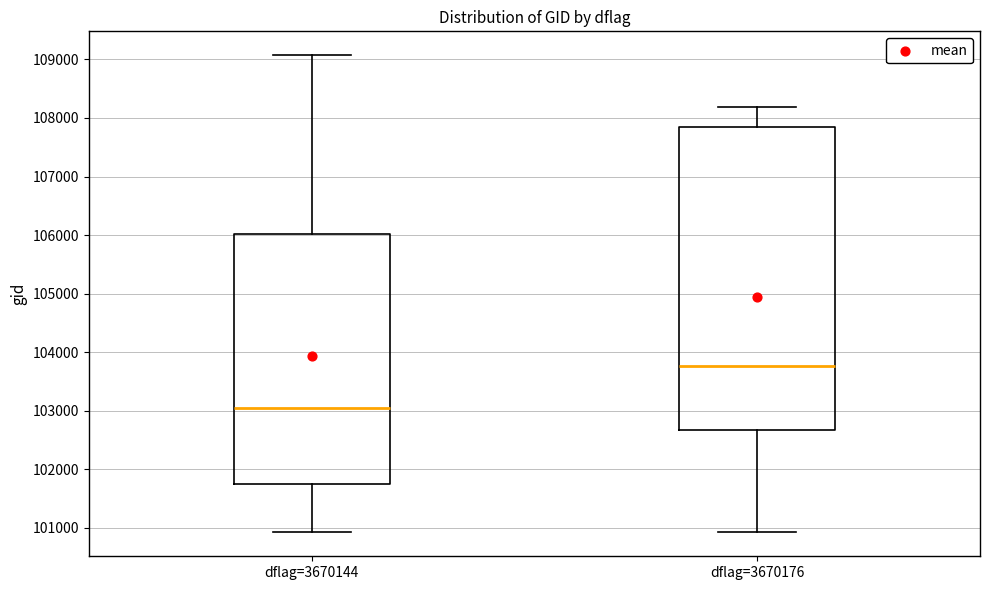

Which box is the tallest, from its lower edge to its upper edge?

dflag=3670176